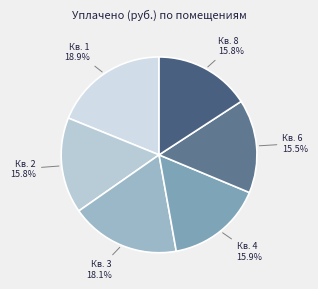

Which category has the biggest portion of the pie?

Кв. 1 18.9%